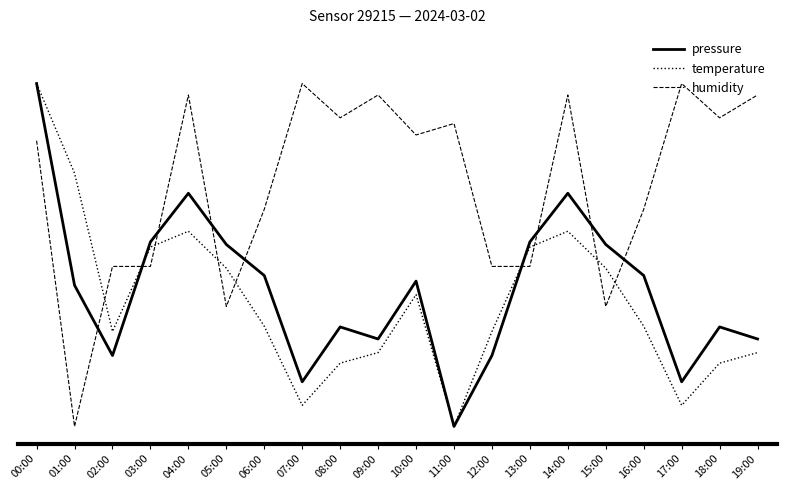

Where is humidity nearest to the value 50?

02:00